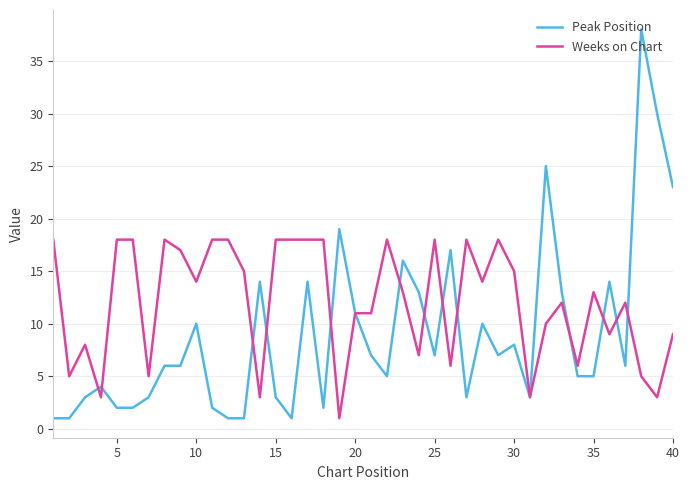

Which series has the widest spread of values?

Peak Position